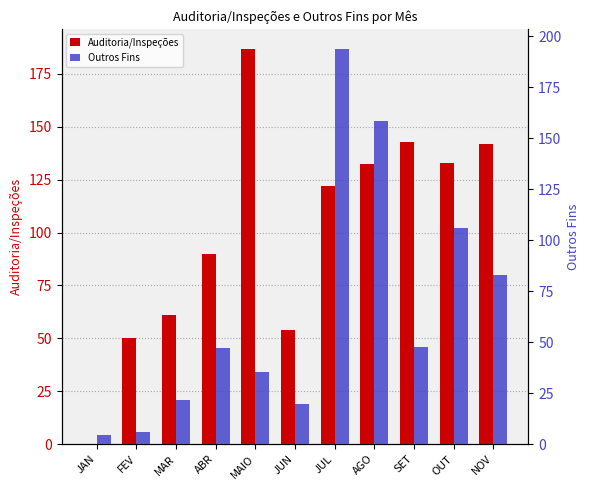

Are the bars grouped side by side (vs. stacked)?

Yes